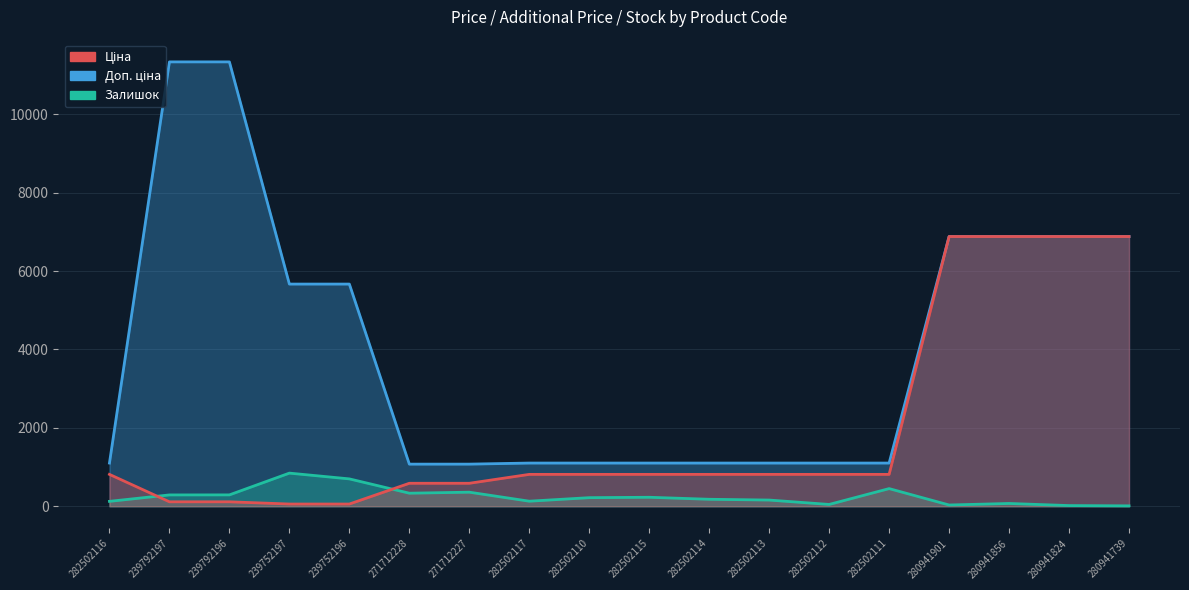

What is the value of the Ціна point at the 14th from the left?

813.0